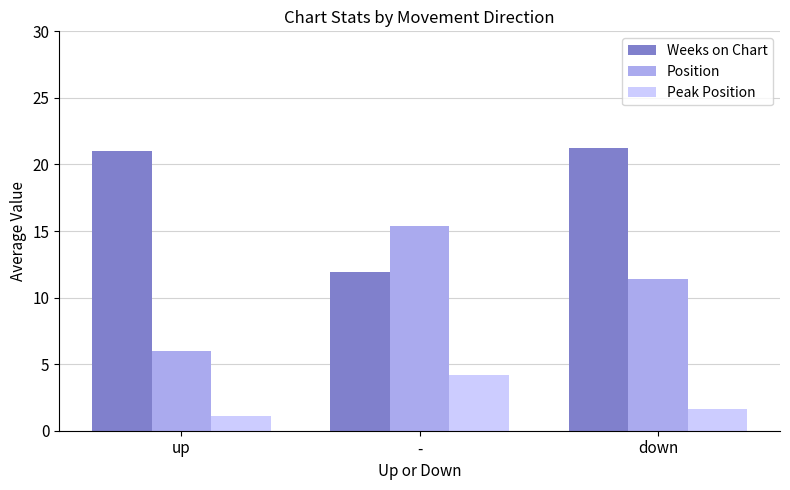

At down, list the series in order from largest to smallest.

Weeks on Chart, Position, Peak Position